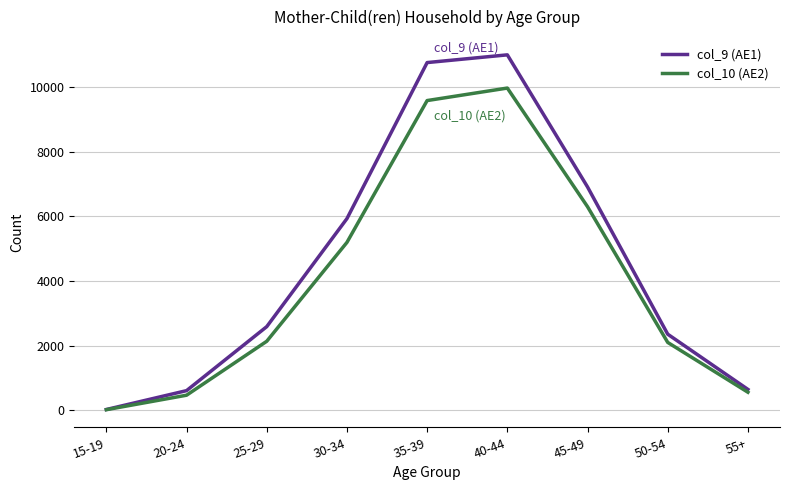

What position from the left is 15-19?

1